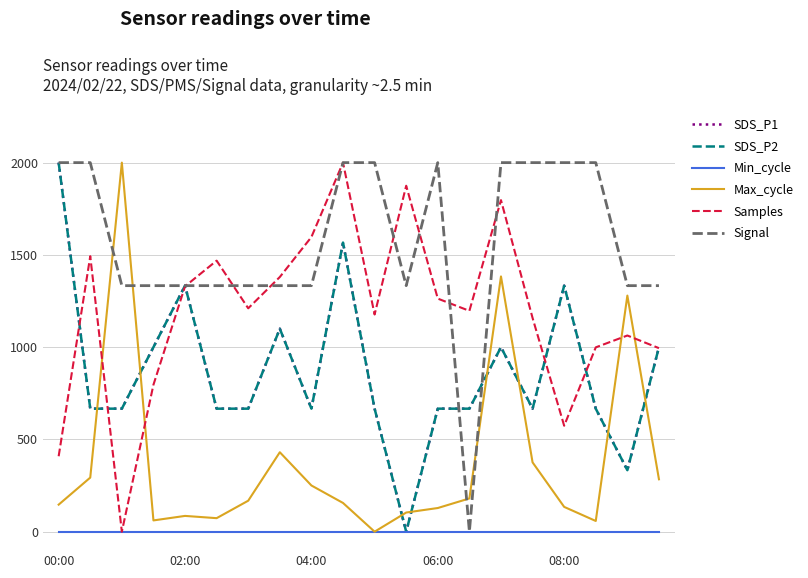

Which series has the largest total across all categories?

Signal